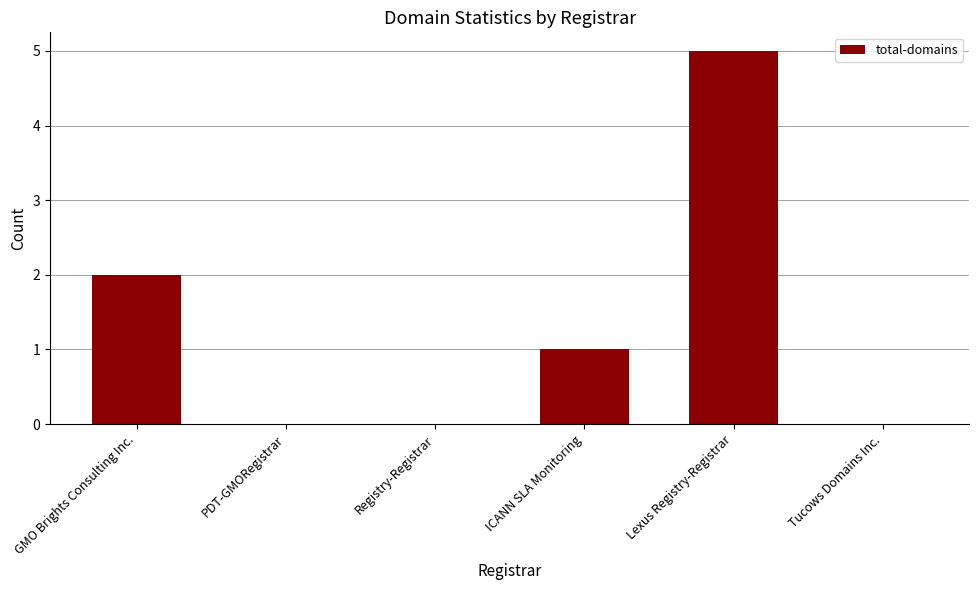

Count the number of categories in the chart.

6